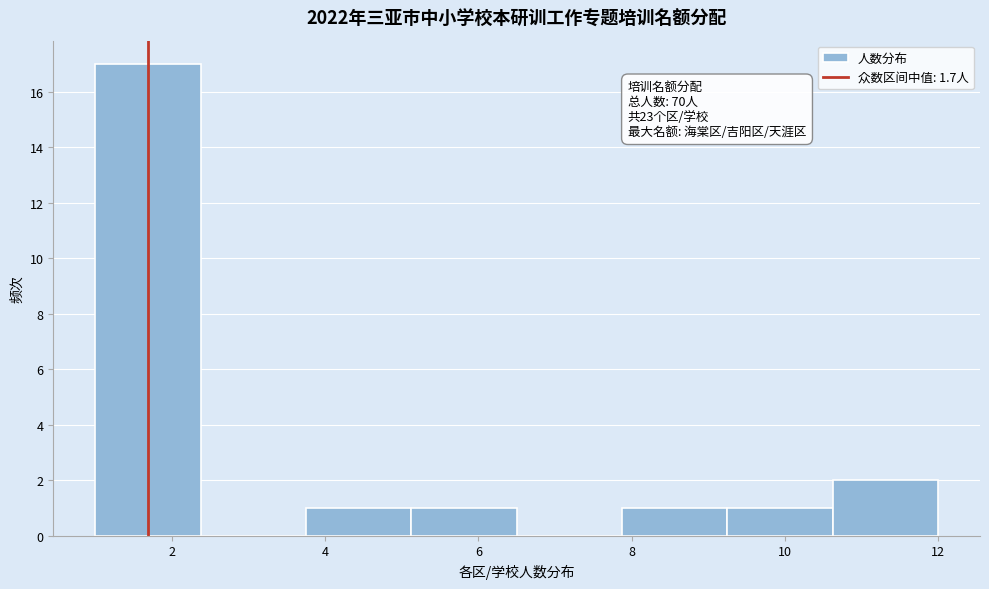

Which range on the x-axis has the tallest bar?

1.0 to 2.4